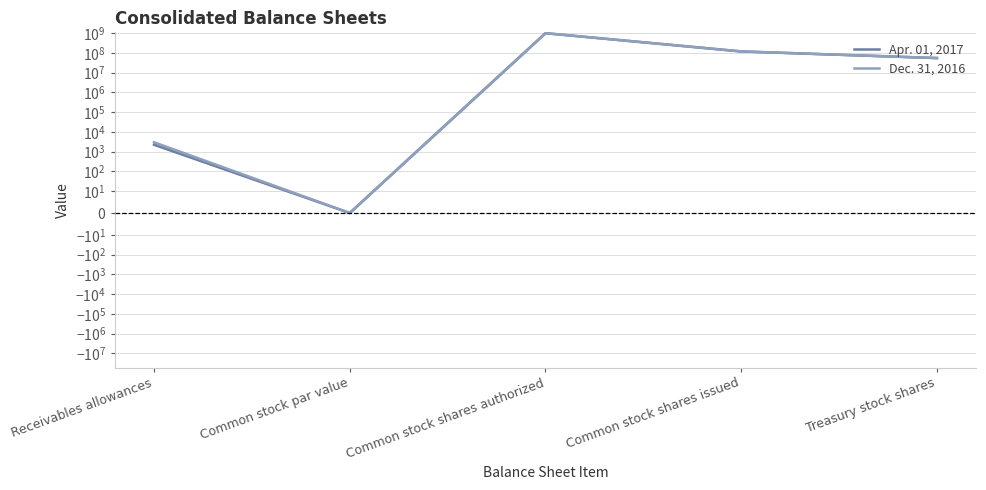

Read the Dec. 31, 2016 value at Common stock shares authorized, to the nearest 10.

1000000000